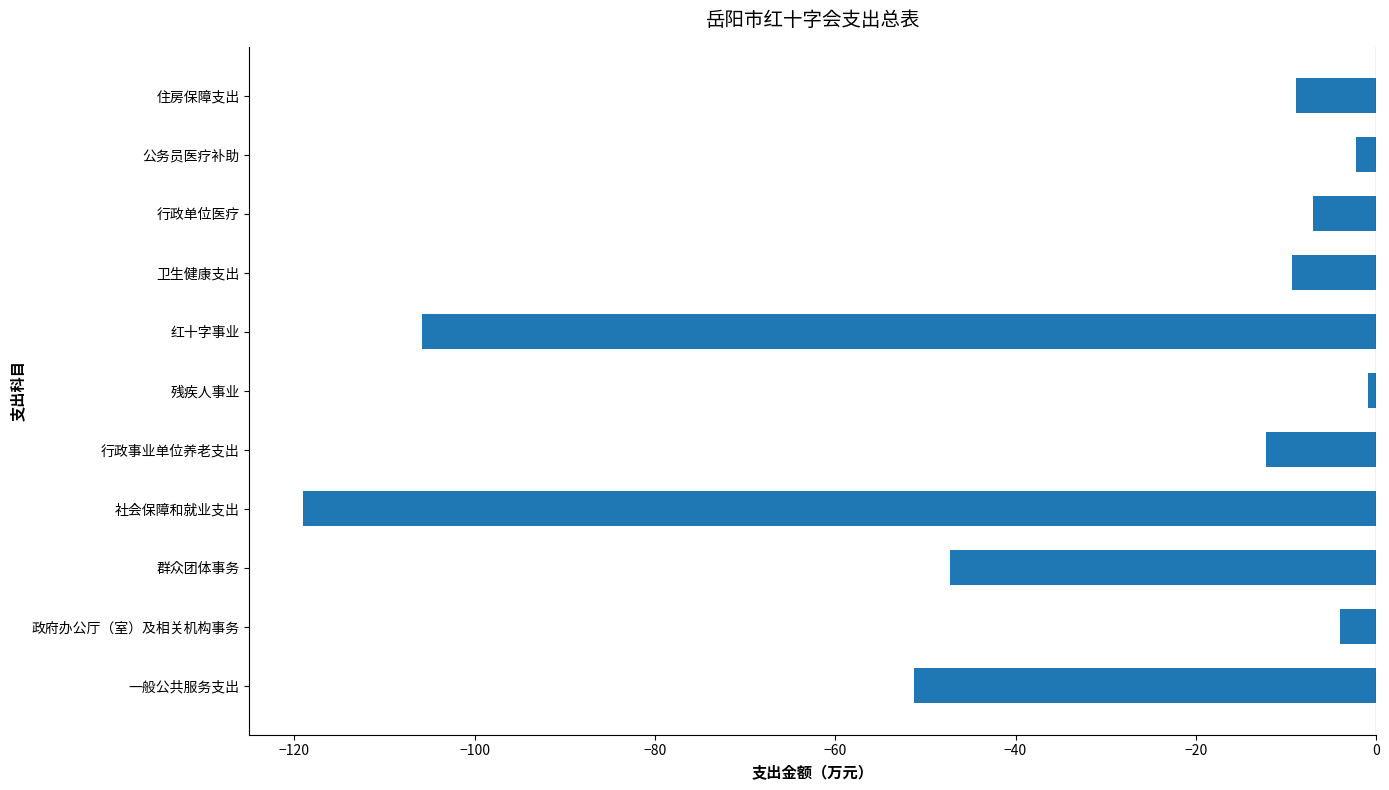

At which label is the value closest to -59?

一般公共服务支出